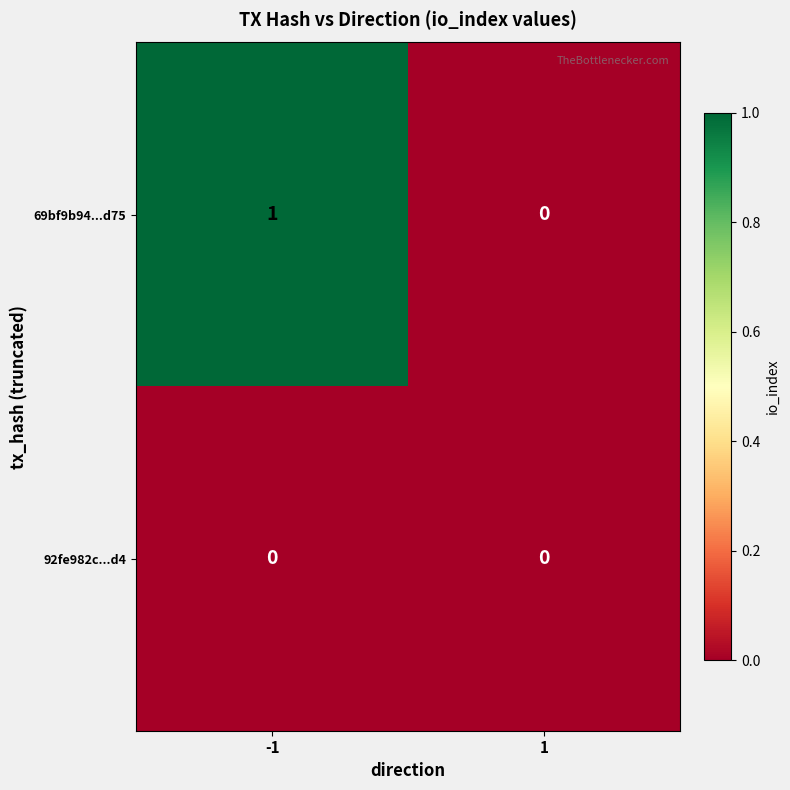

Which series has the largest total across all categories?

69bf9b94...d75